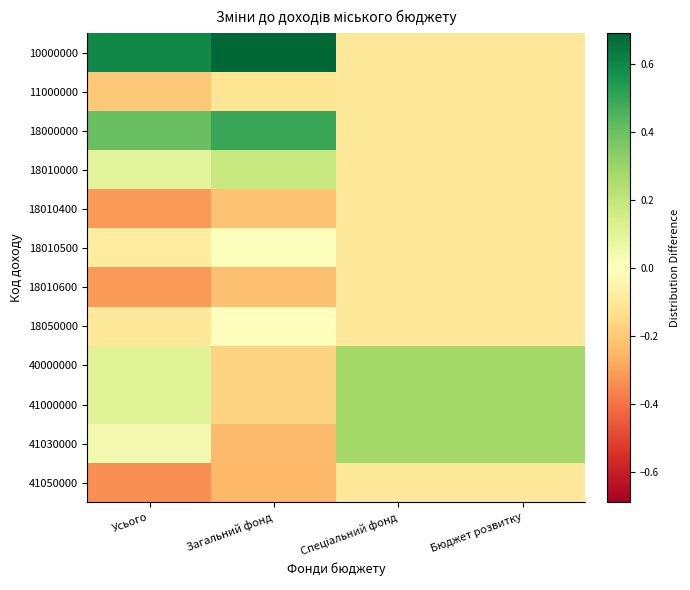

How many categories are shown in the chart?

4